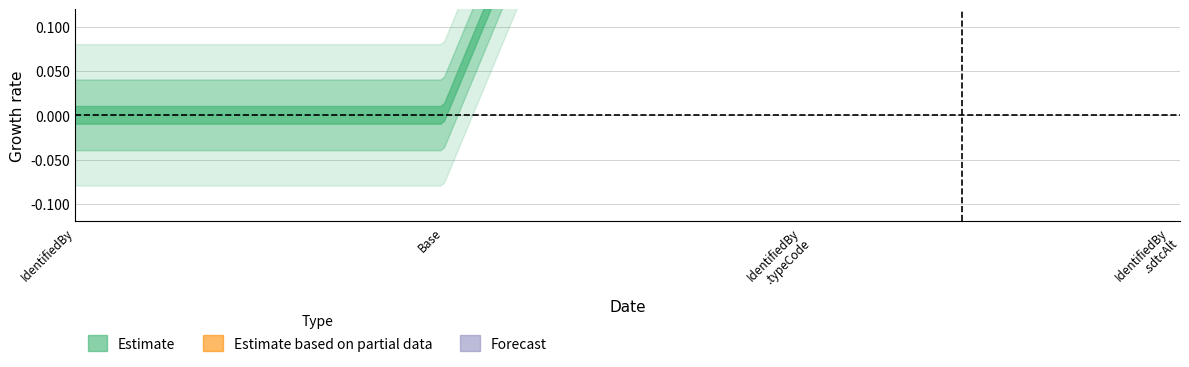

True or false: Base Min and Min intersect in this chart.

False